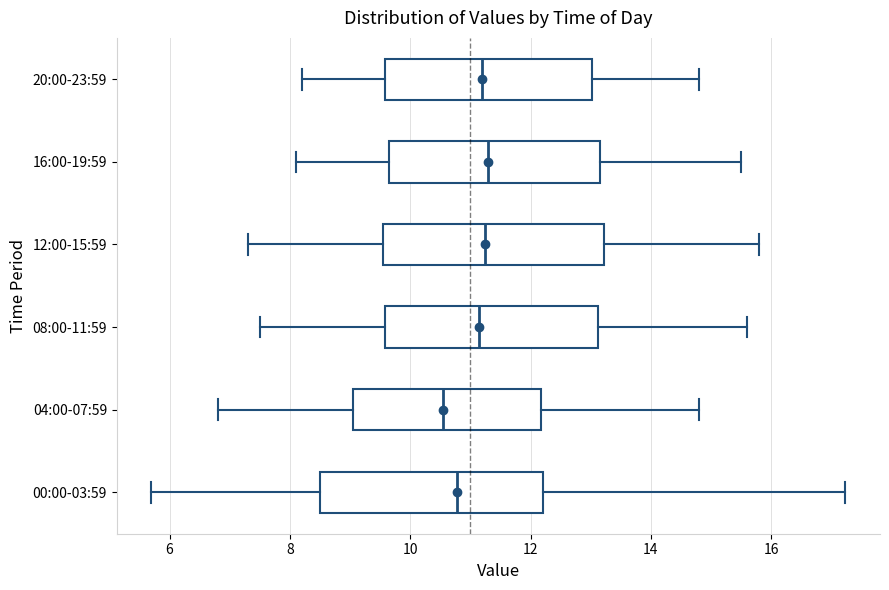

Where is the right edge of the box for 00:00-03:59 on the x-axis? The values are not printed on the chart, so give them approximately, as read against the axis.

12.2